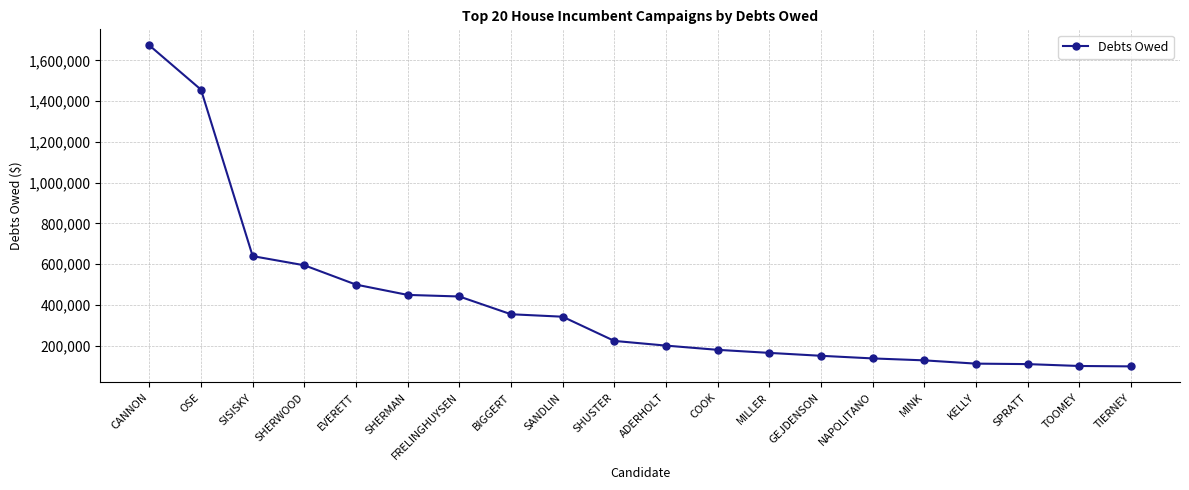

True or false: the data shows 164276 at MILLER.

True